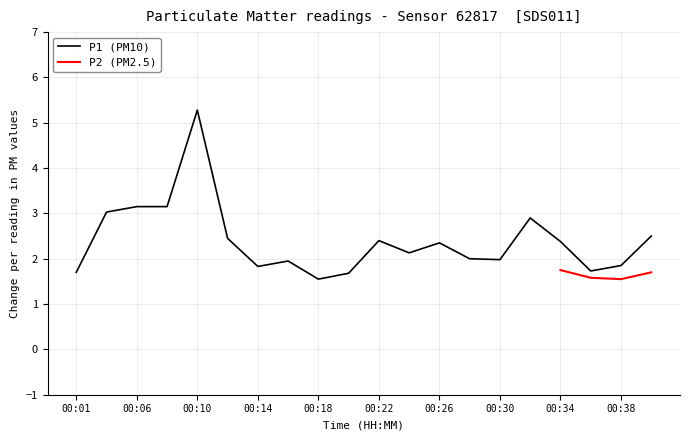

True or false: P1 (PM10) has a value of 1.9 at 00:38.

True